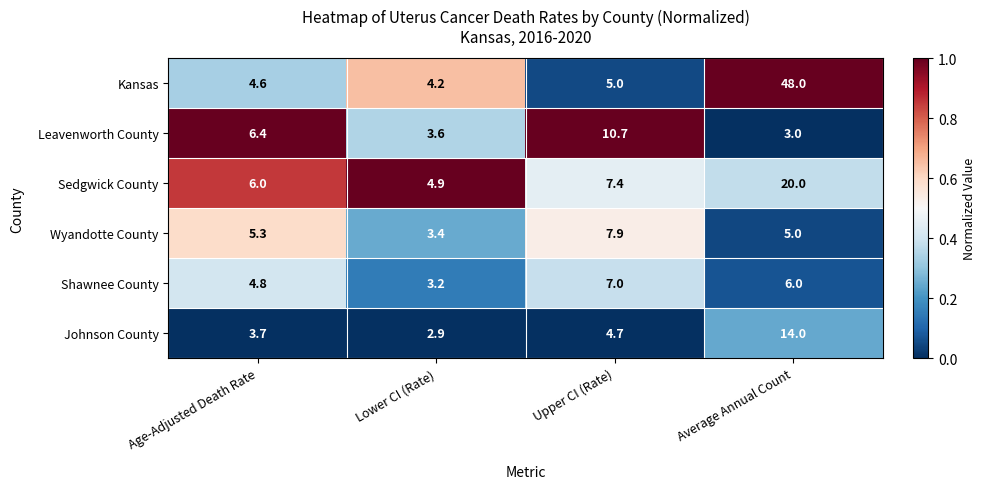

List the series in order of their peak value, lowest first.

Shawnee County, Wyandotte County, Leavenworth County, Johnson County, Sedgwick County, Kansas